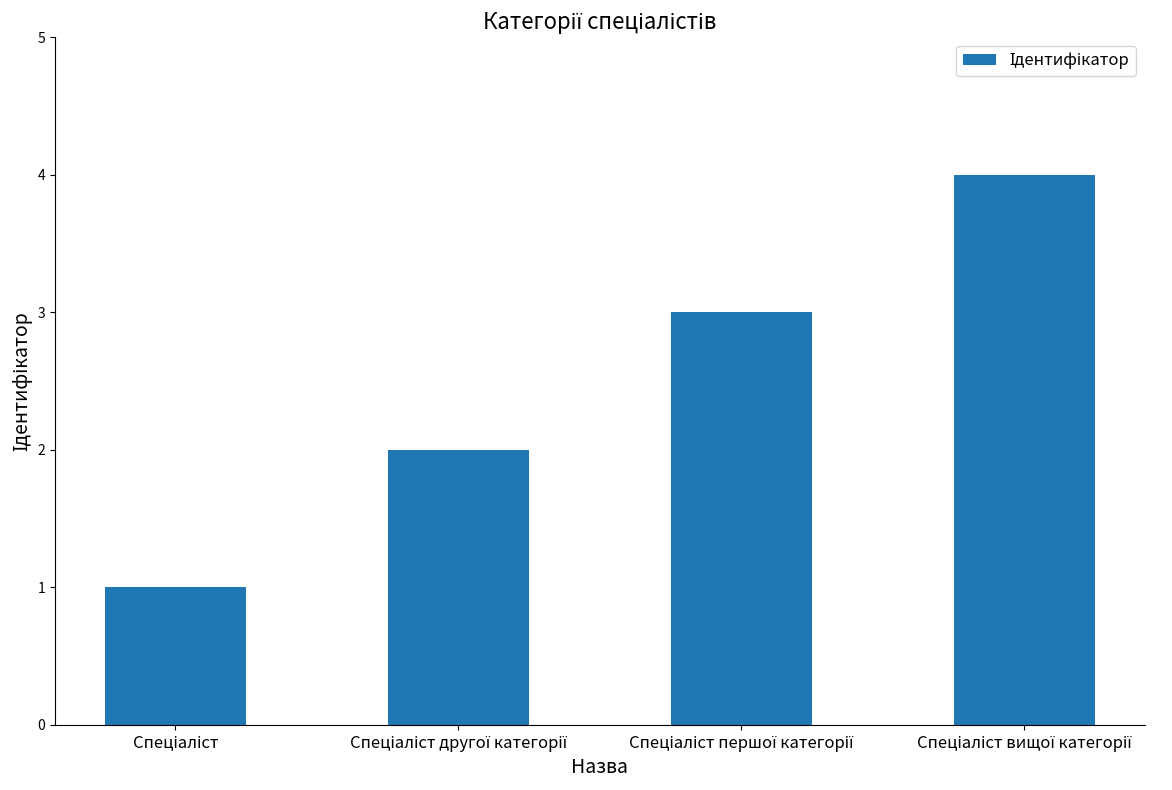

What is the greatest value displayed?

4